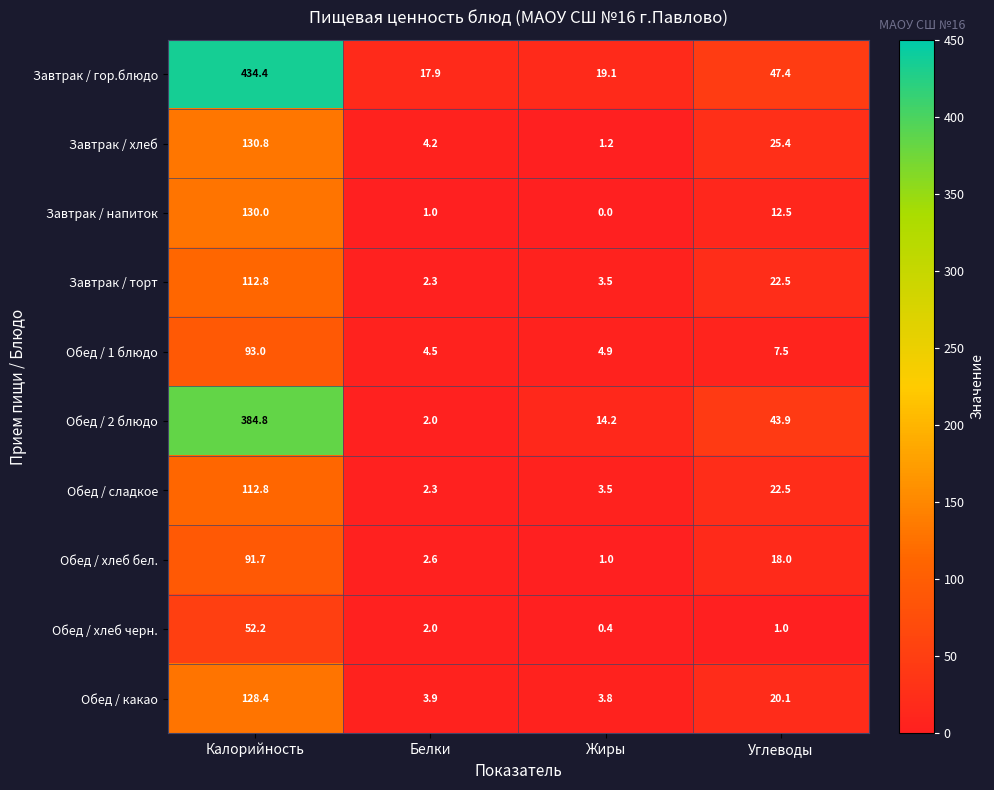

What is the total value across all series at Жиры?

51.6